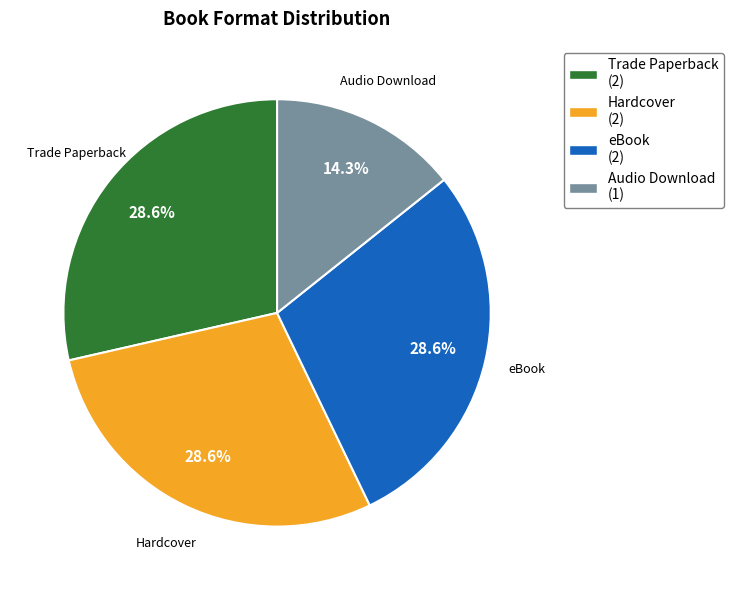

What portion of the pie excludes Audio Download?

85.7%